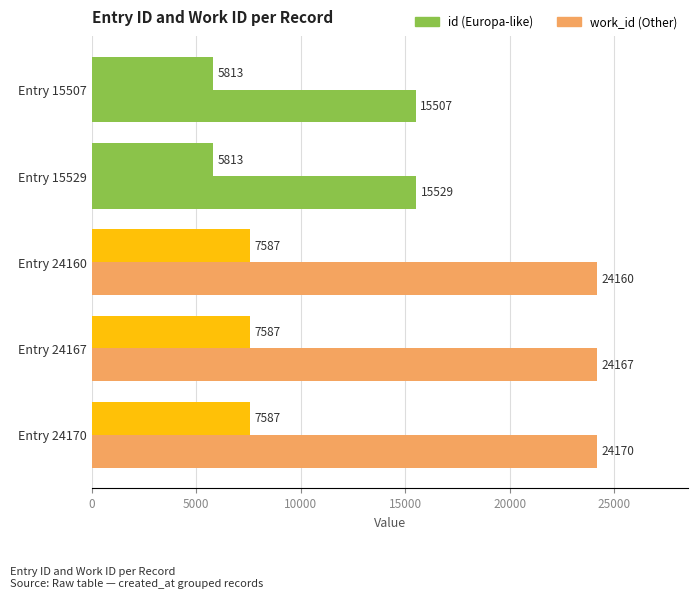

How many distinct data groups are displayed?

2